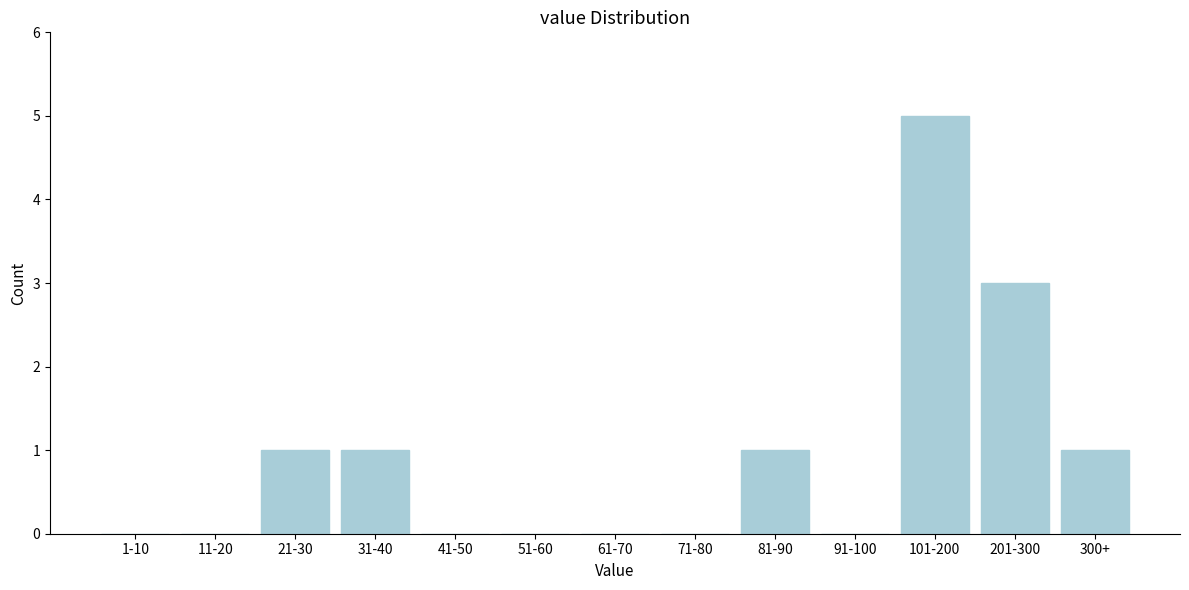

Reading left to right, extract all data points from this chart.

1-10=0	11-20=0	21-30=1	31-40=1	41-50=0	51-60=0	61-70=0	71-80=0	81-90=1	91-100=0	101-200=5	201-300=3	300+=1